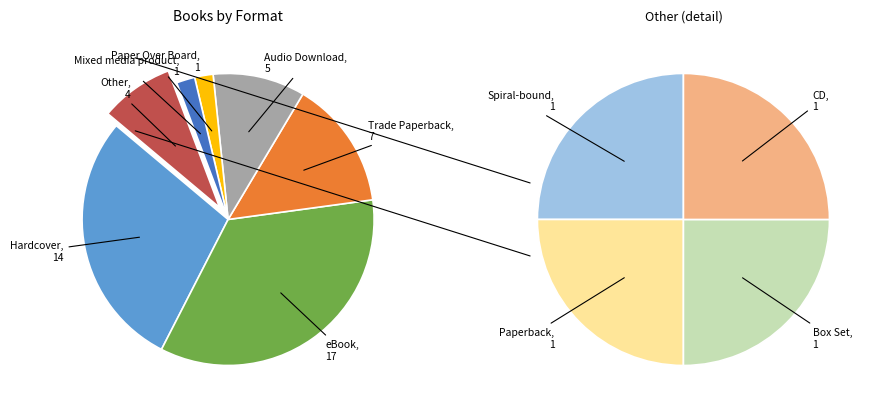

Does any single category account for the majority?

No